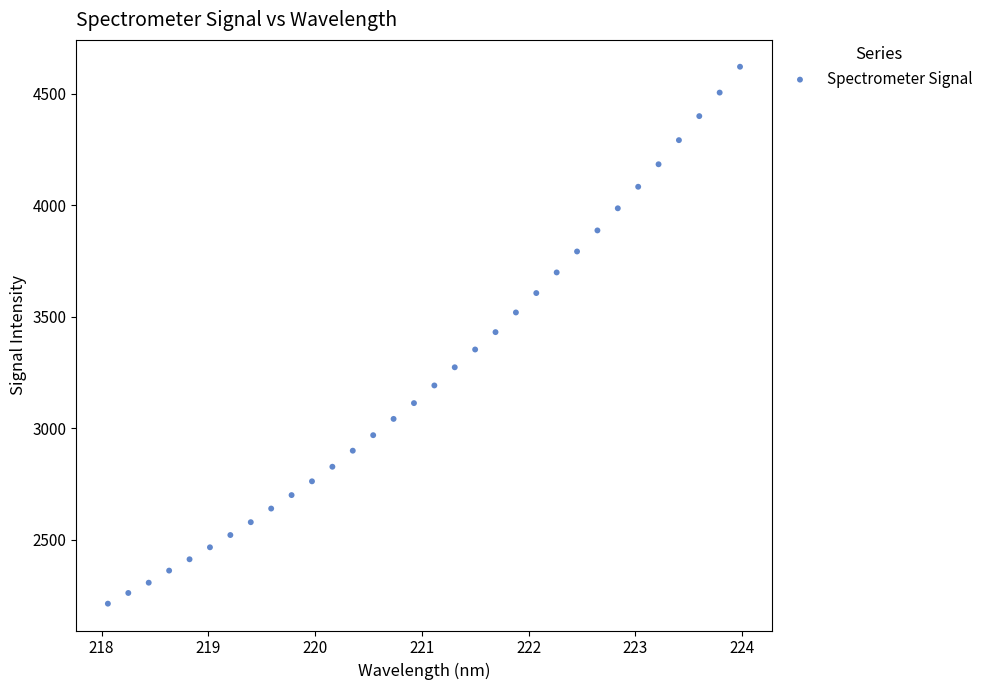

What is the range of Y values (max minus min)?

2405.7